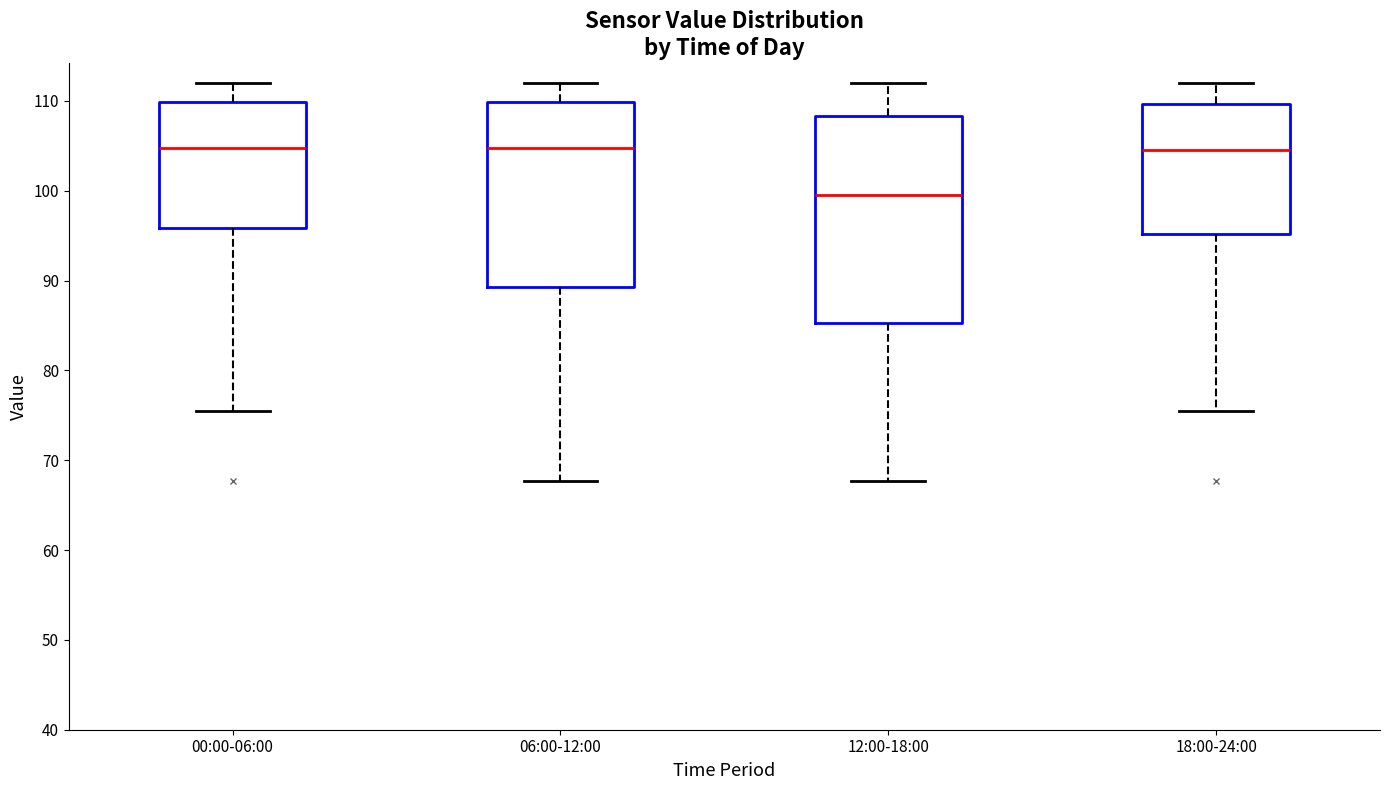

Reading left to right, read every box against the y-axis: the position of its median line, the range the box covers, and the ends of its whiskers. The values are not printed on the chart, so give them approximately, as read against the axis.

00:00-06:00: median 105, box 96 to 110, whiskers 75 to 112
06:00-12:00: median 105, box 89 to 110, whiskers 68 to 112
12:00-18:00: median 99, box 85 to 108, whiskers 68 to 112
18:00-24:00: median 105, box 95 to 110, whiskers 75 to 112